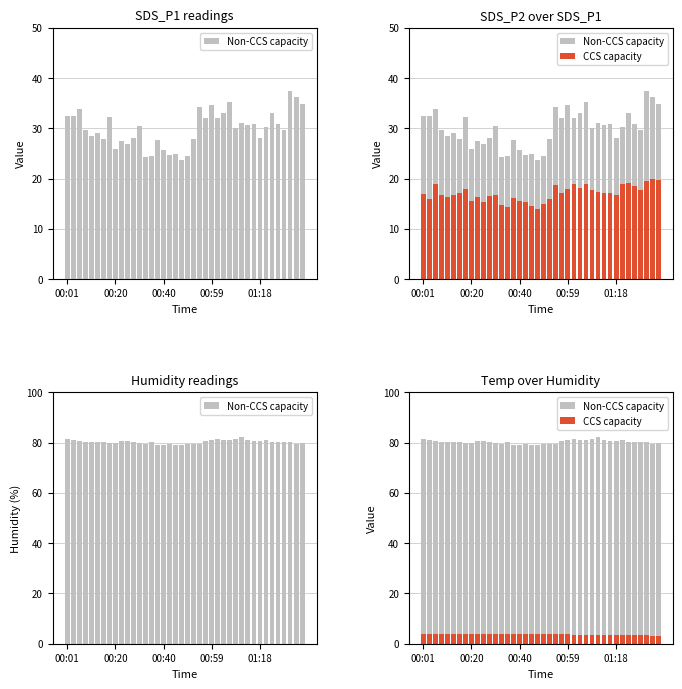

List the series in order of their overall mean, lowest first.

CCS capacity, Non-CCS capacity